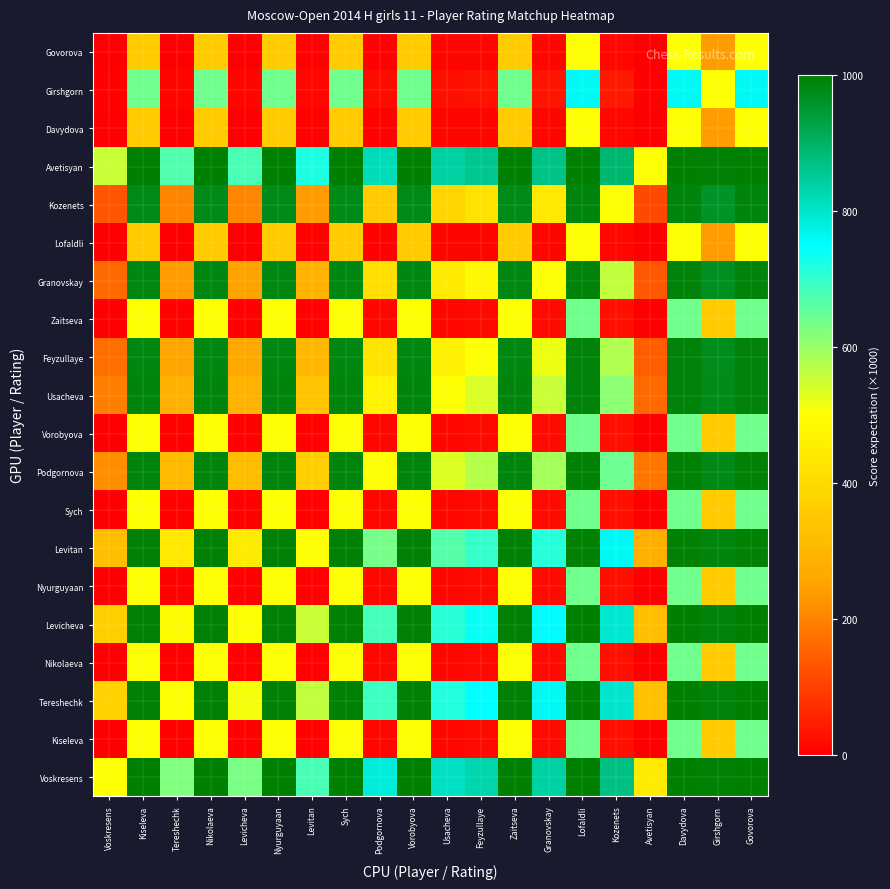

Between Davydova and Levitan, which is larger?

Davydova